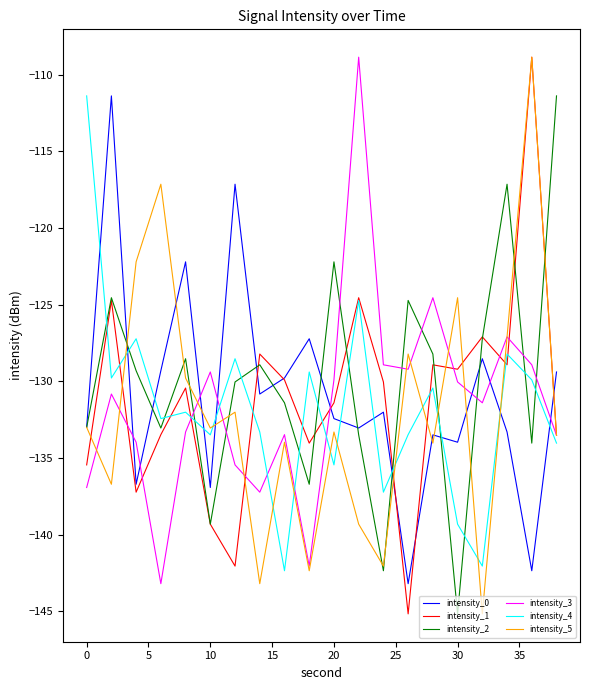

After their last crossing, which series has the higher values: intensity_2 or intensity_3?

intensity_2